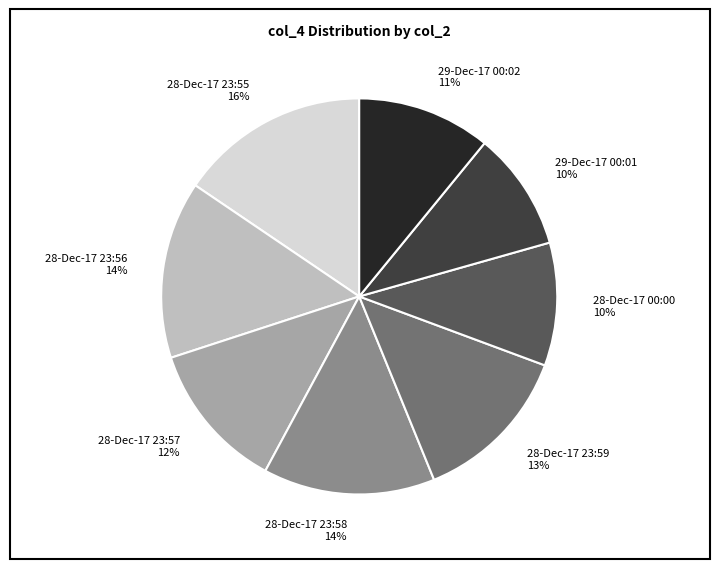

To the nearest percent, what is the average slice percentage?

12%